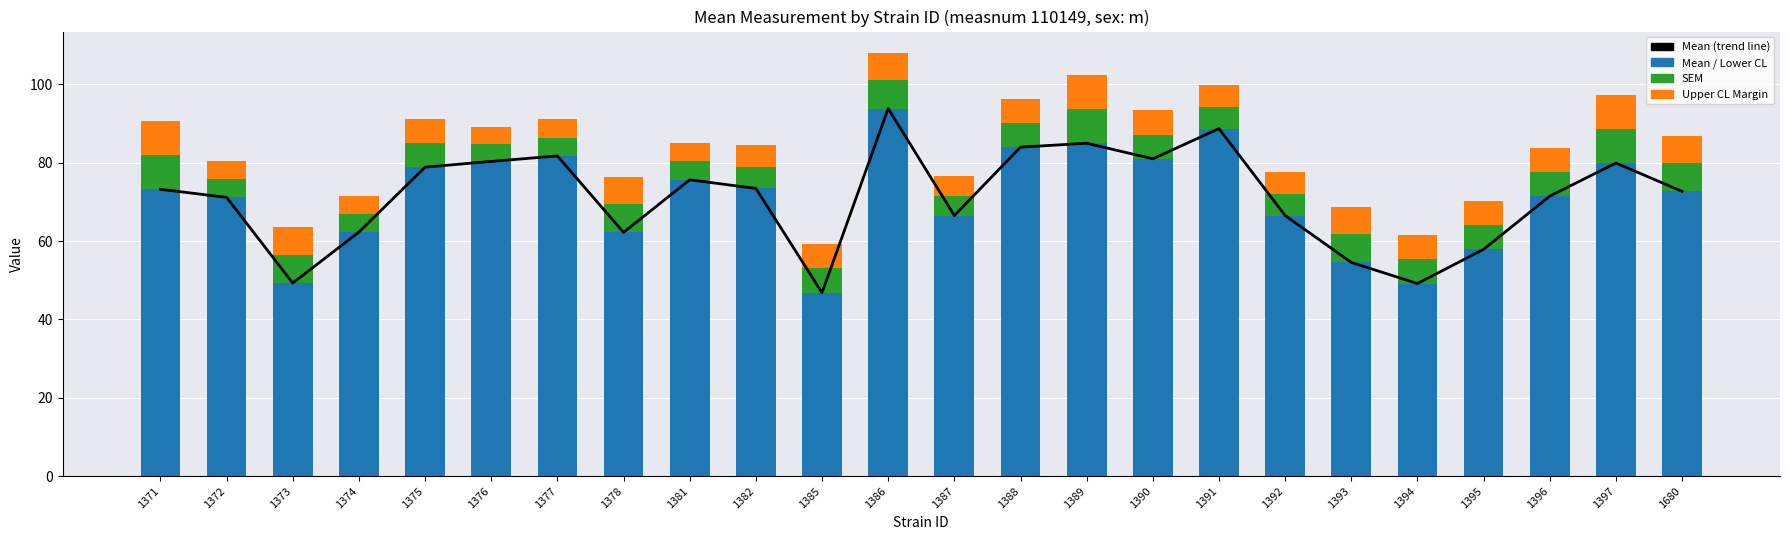

The Mean series shows 12.3 at 1385. True or false?

True